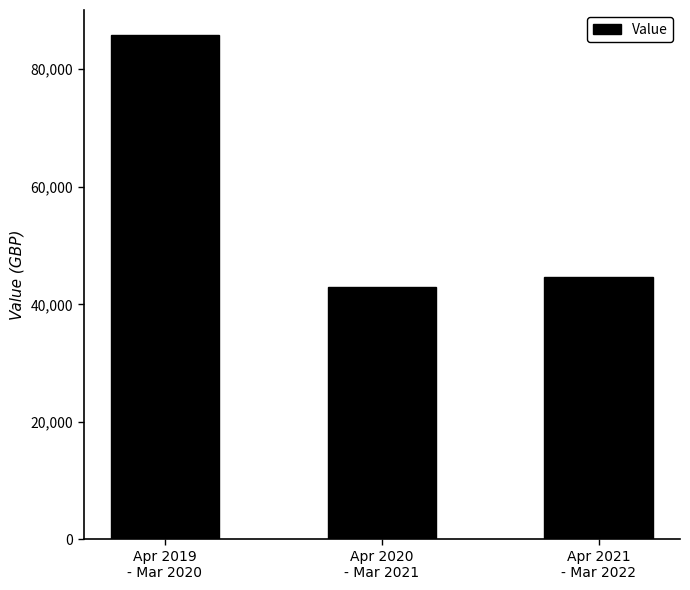

What is the difference between the maximum and second lowest values?

41087.0